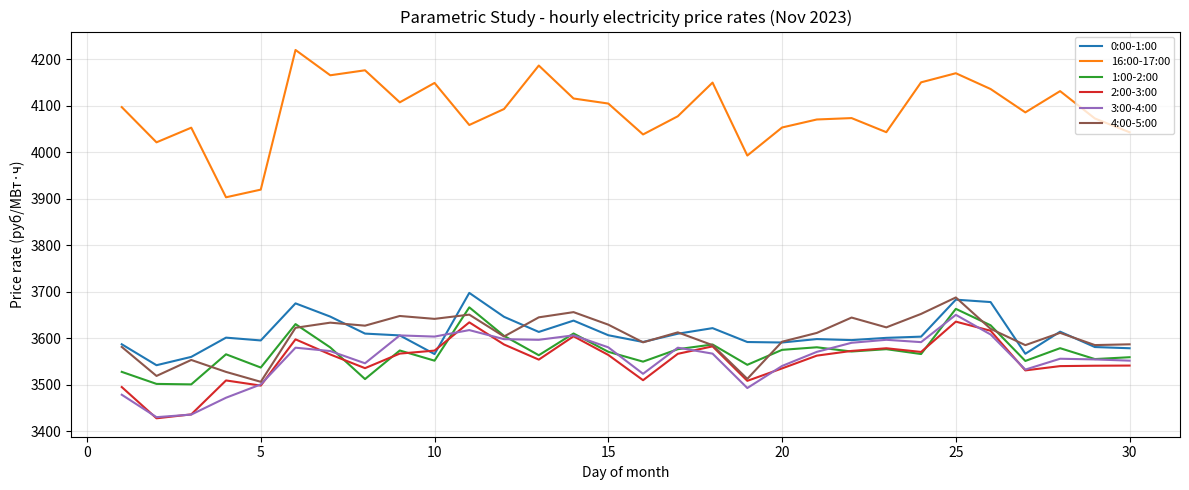

True or false: 3:00-4:00 and 16:00-17:00 cross at least once.

False